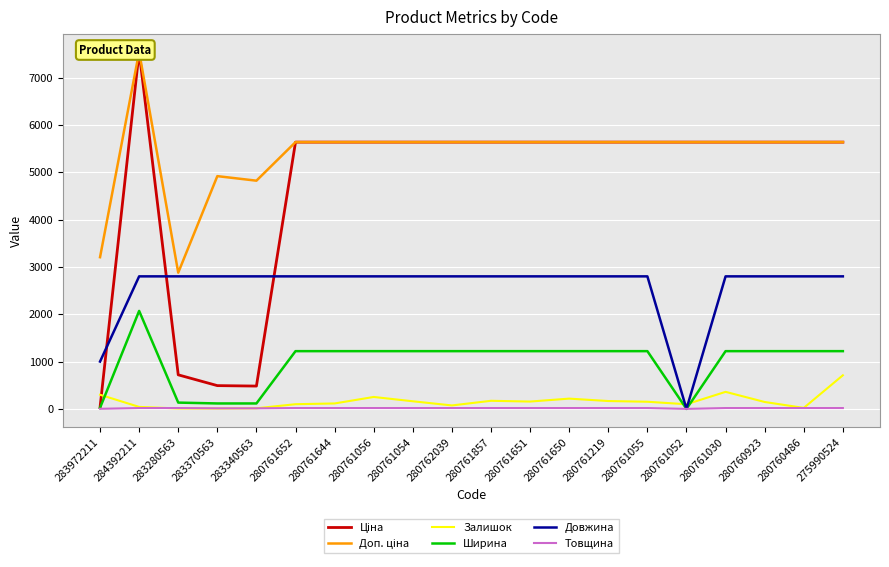

Where do Залишок and Довжина first cross each other?

280761055 and 280761052